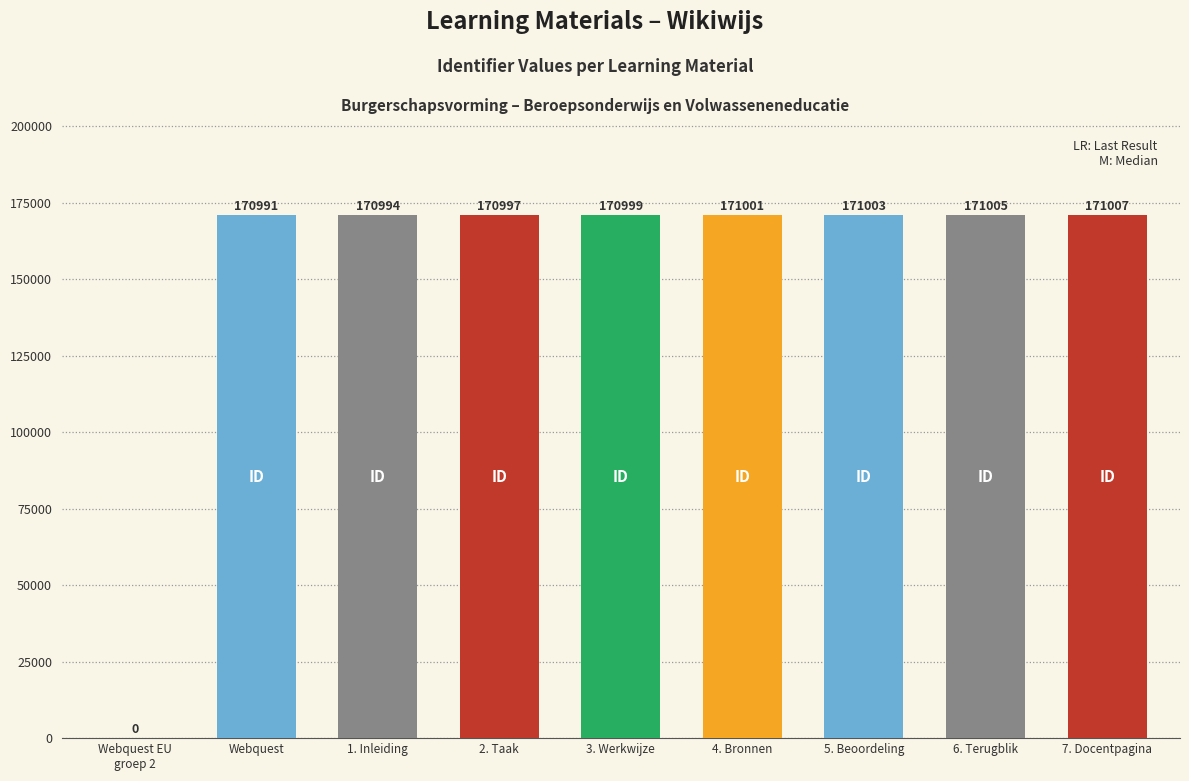

What is the sum of all values?

1367997